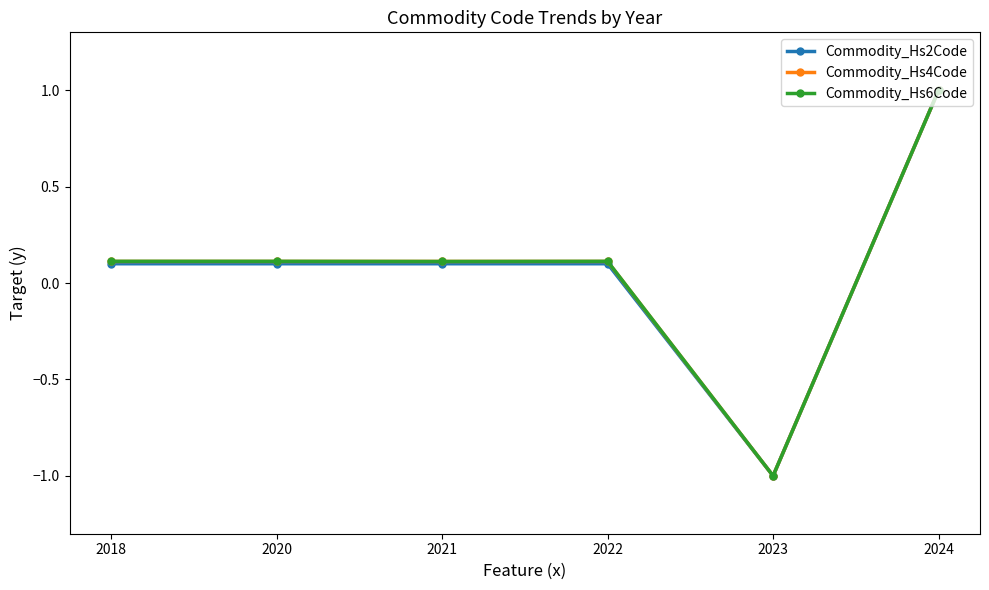

The value of Commodity_Hs4Code at 2018 is 0.0. True or false?

False